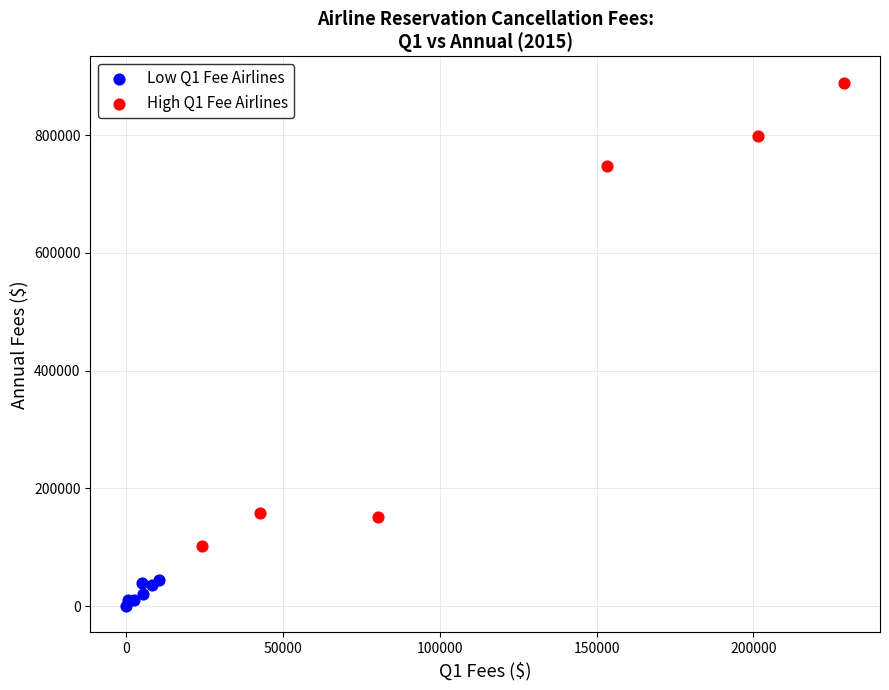

Which series has the widest spread of Y values?

High Q1 Fee Airlines